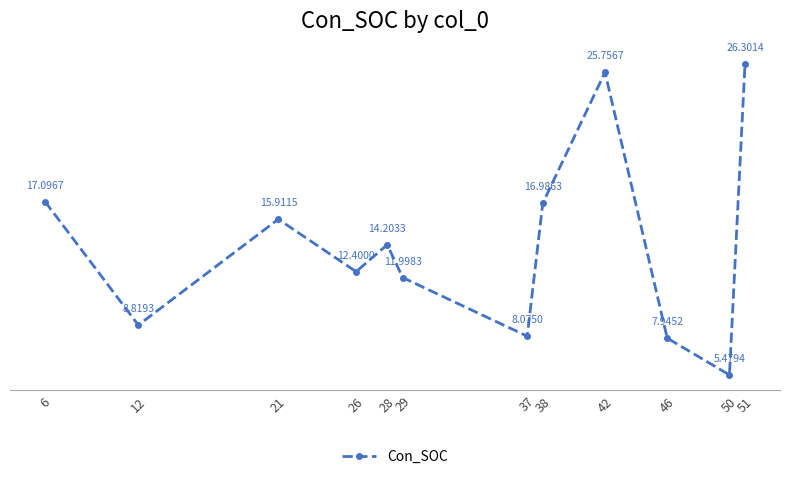

At which category does the data reach its first local valley?

12